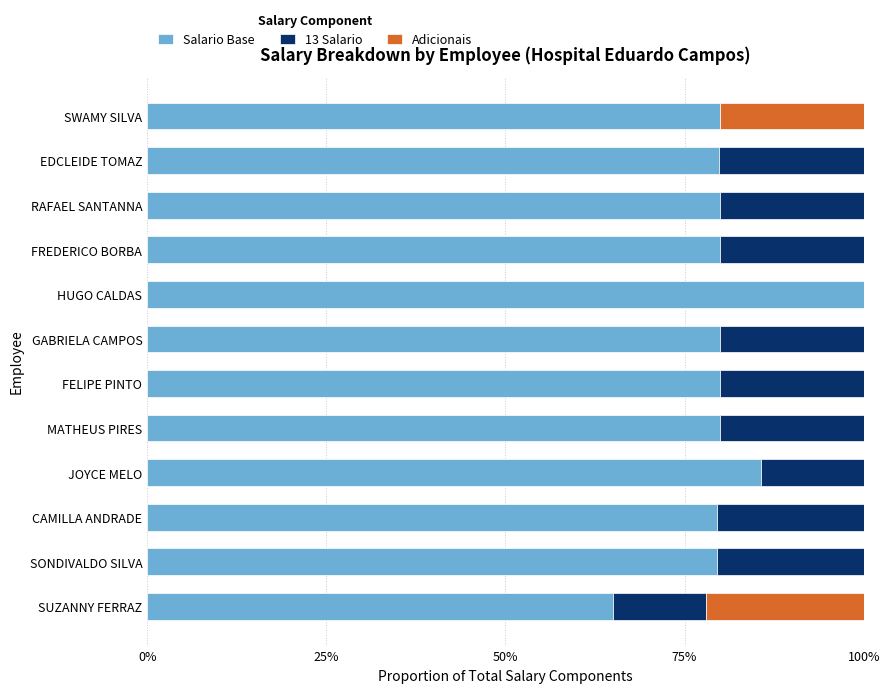

What is the minimum value for Salario Base?

0.6